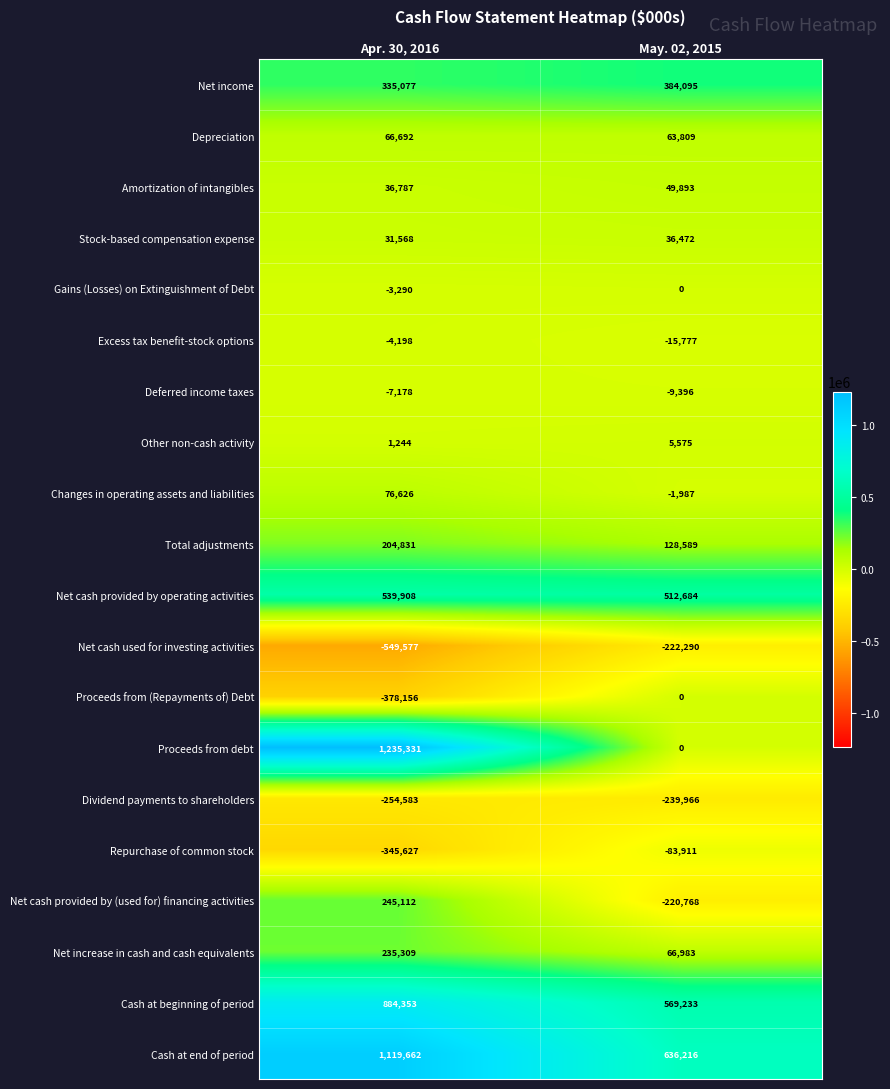

Which series has the largest total across all categories?

Cash at end of period